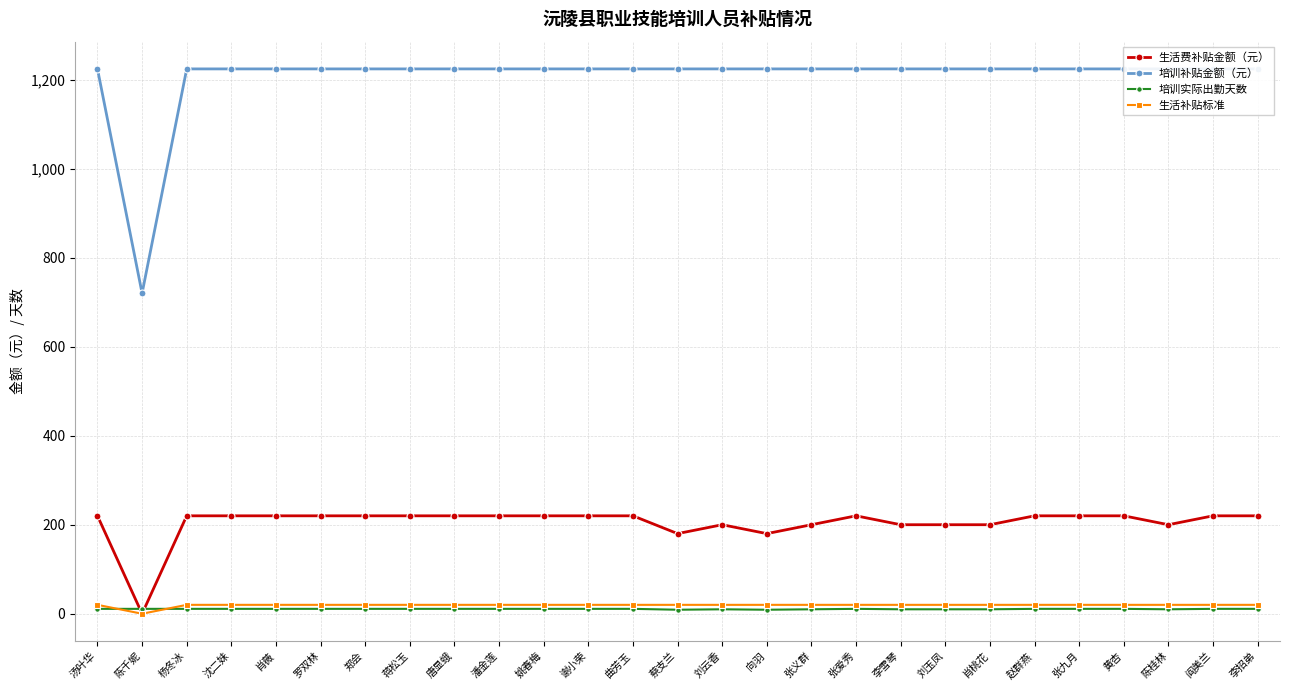

Is the value of 培训实际出勤天数 at 肖薇 greater than the value of 培训补贴金额（元） at 蒋松玉?

No